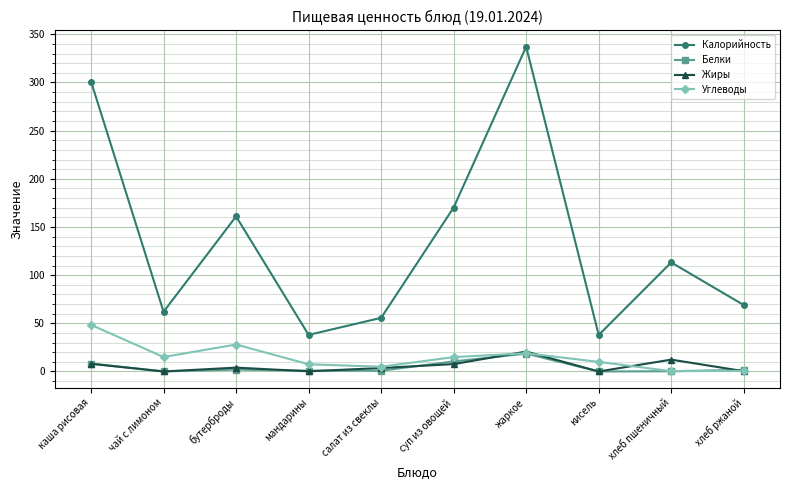

What is the label of the 2nd point from the right?

хлеб пшеничный